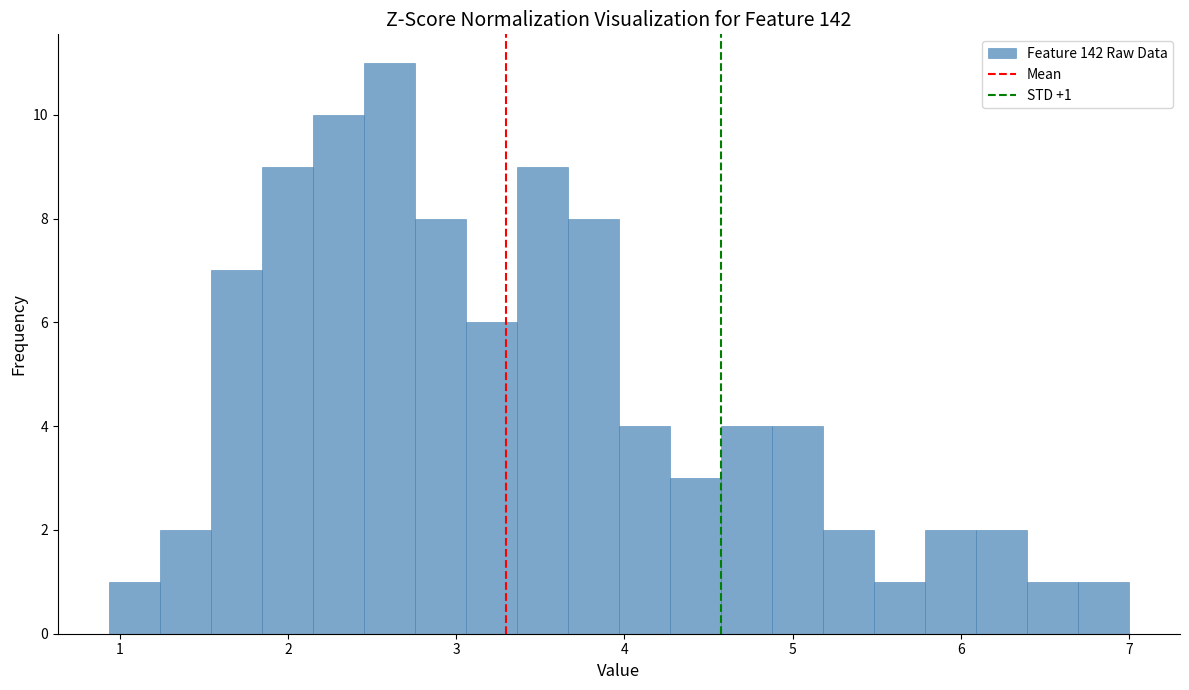

Around what value on the x-axis is the tallest bar? Give the approximate position of its centre, as read against the axis.

2.6